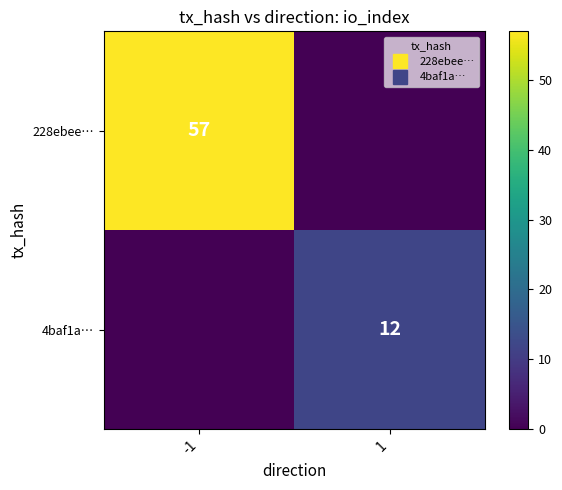

Which has a higher value, -1 or 1?

-1